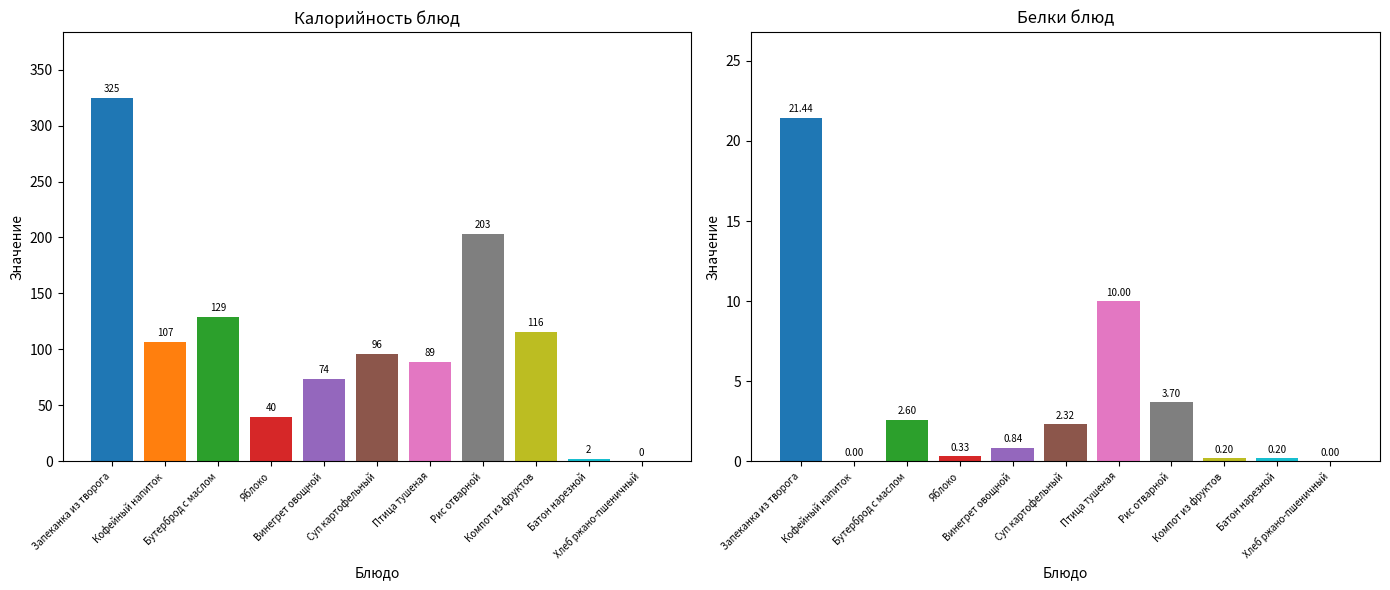

How many series are shown in this chart?

2